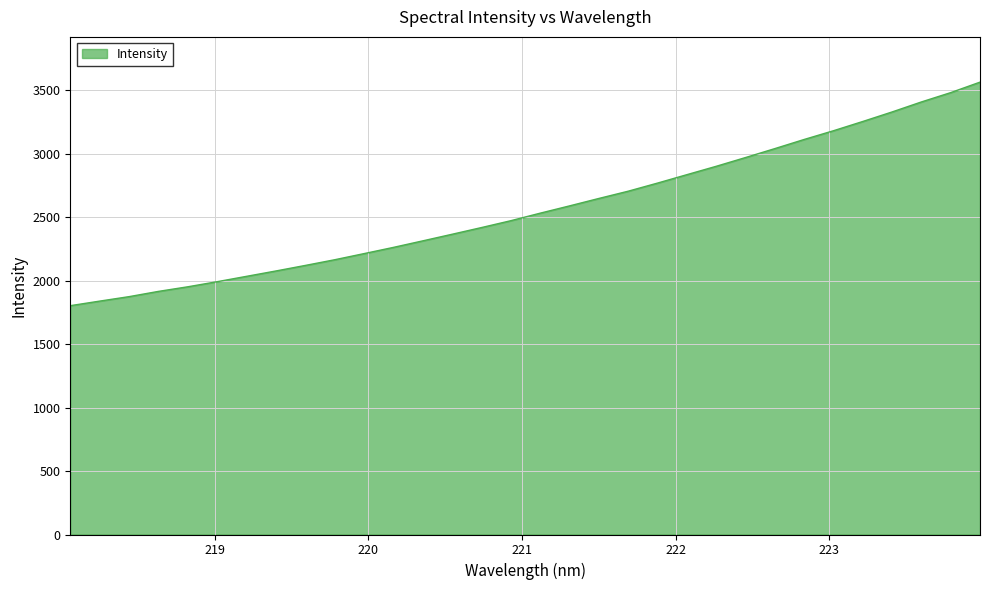

How many distinct data groups are displayed?

1